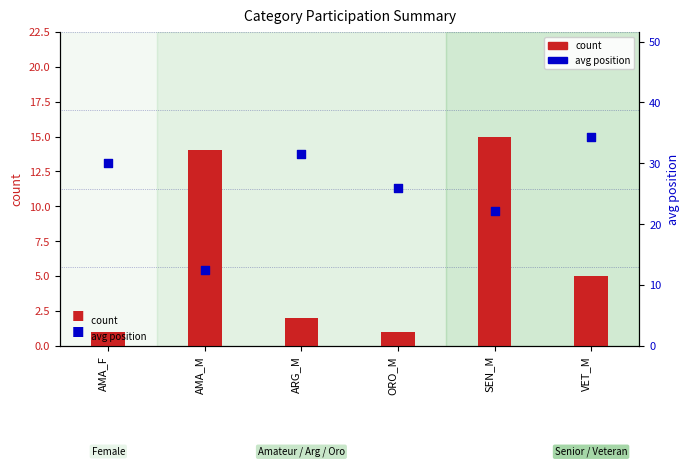

Which series has the largest total across all categories?

avg position